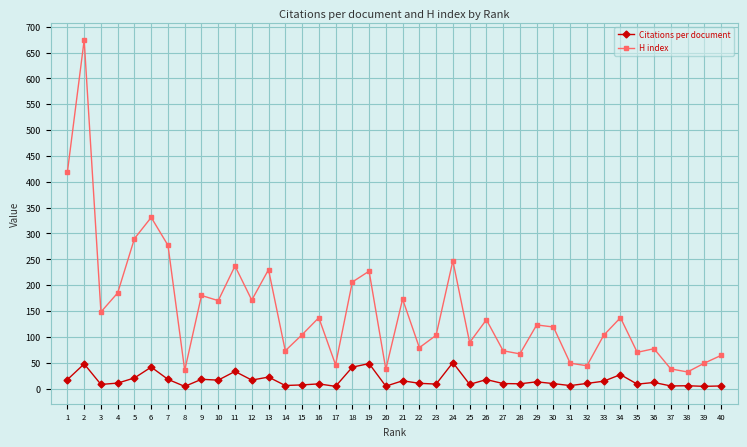

What is the highest value of the H index series?

674.0